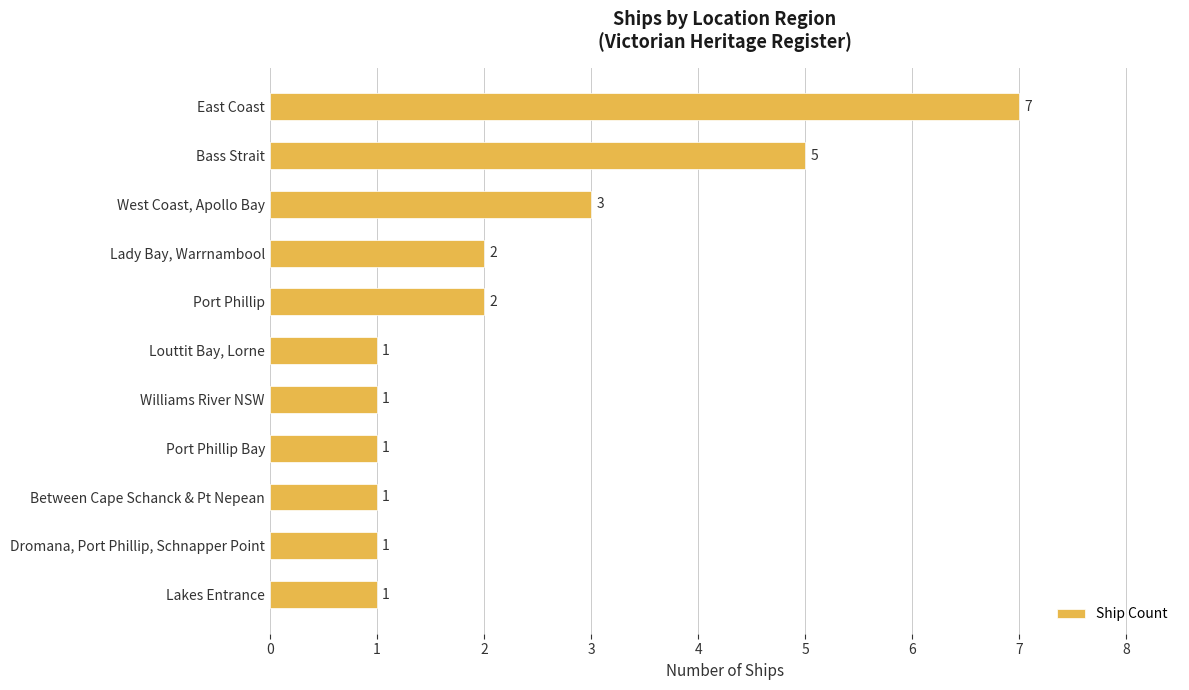

How many bars are there in total?

11